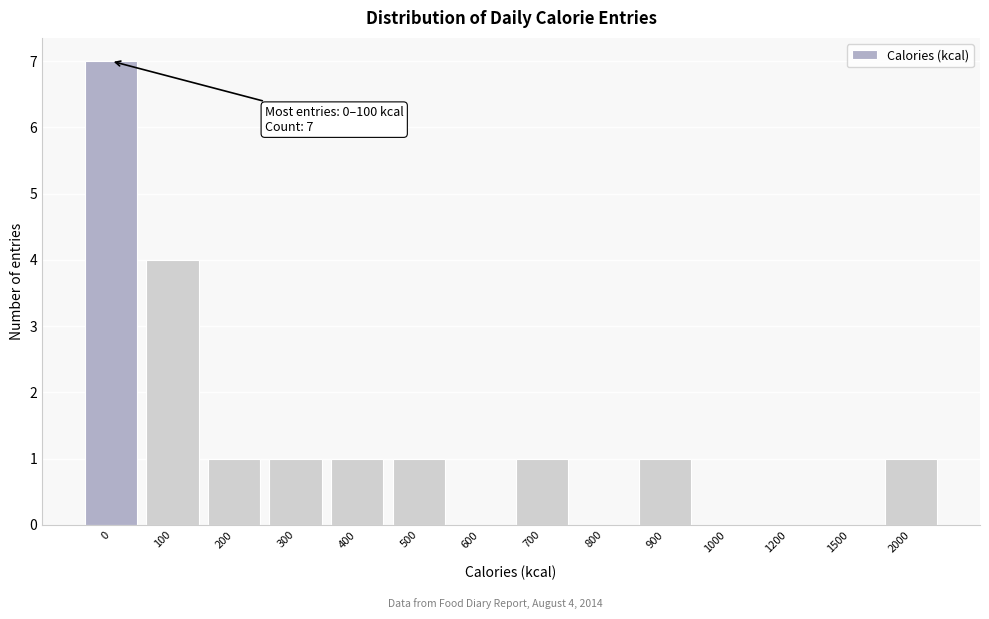

Reading left to right, what are all the values shown in this chart?

0=7	100=4	200=1	300=1	400=1	500=1	600=0	700=1	800=0	900=1	1000=0	1200=0	1500=0	2000=1